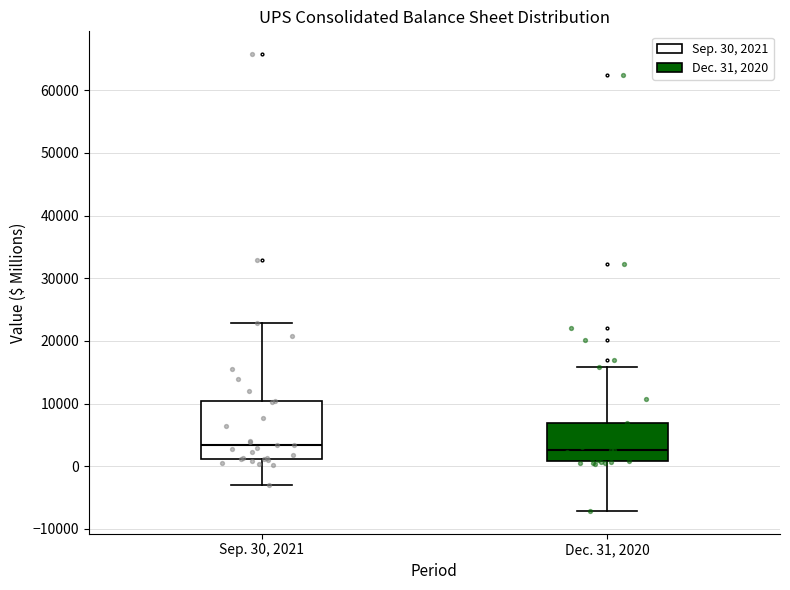

Reading left to right, read every box against the y-axis: the position of its median line, the range the box covers, and the ends of its whiskers. The values are not printed on the chart, so give them approximately, as read against the axis.

Sep. 30, 2021: median 3000, box 1000 to 10000, whiskers -3000 to 23000
Dec. 31, 2020: median 3000, box 1000 to 7000, whiskers -7000 to 16000